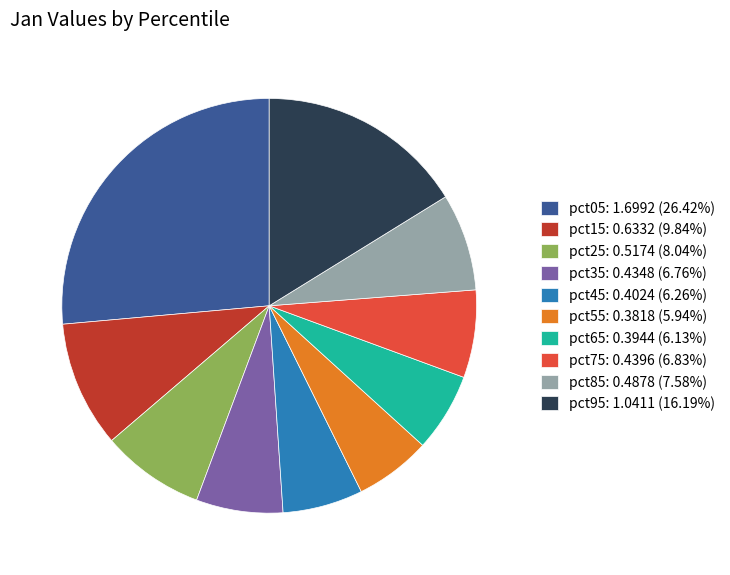

The pct45 slice represents 14% of the pie. True or false?

False